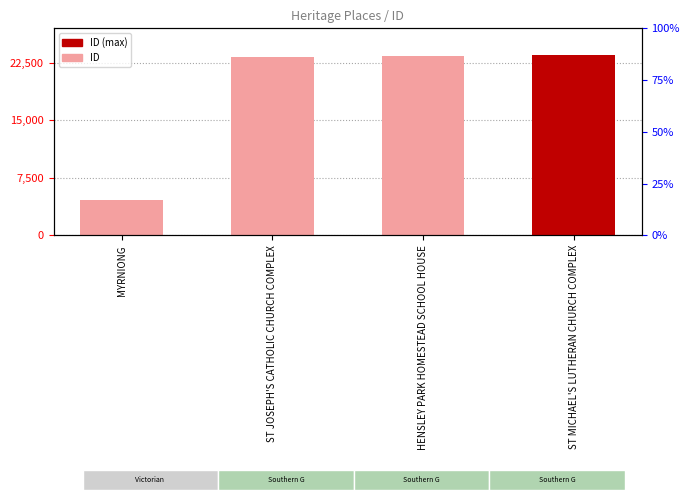

What is the greatest value displayed?

23498